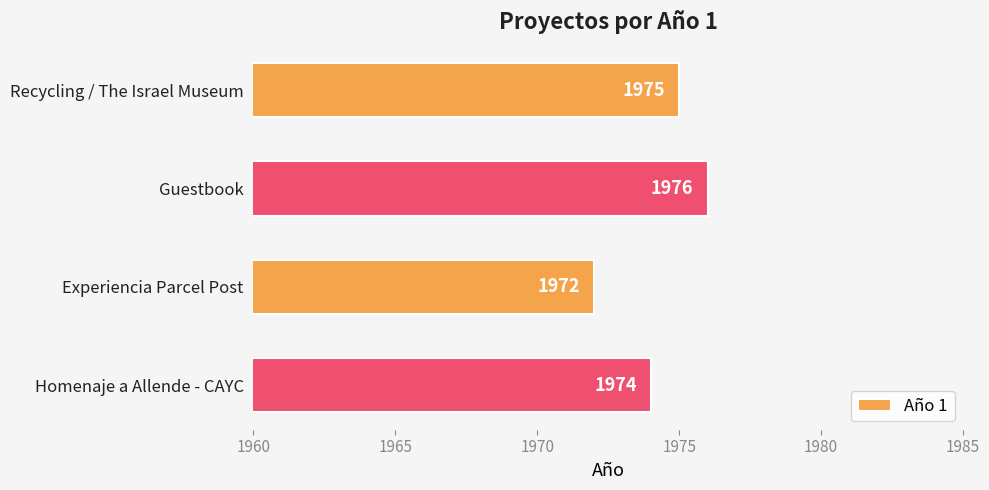

Which label corresponds to the largest value in the chart?

Guestbook